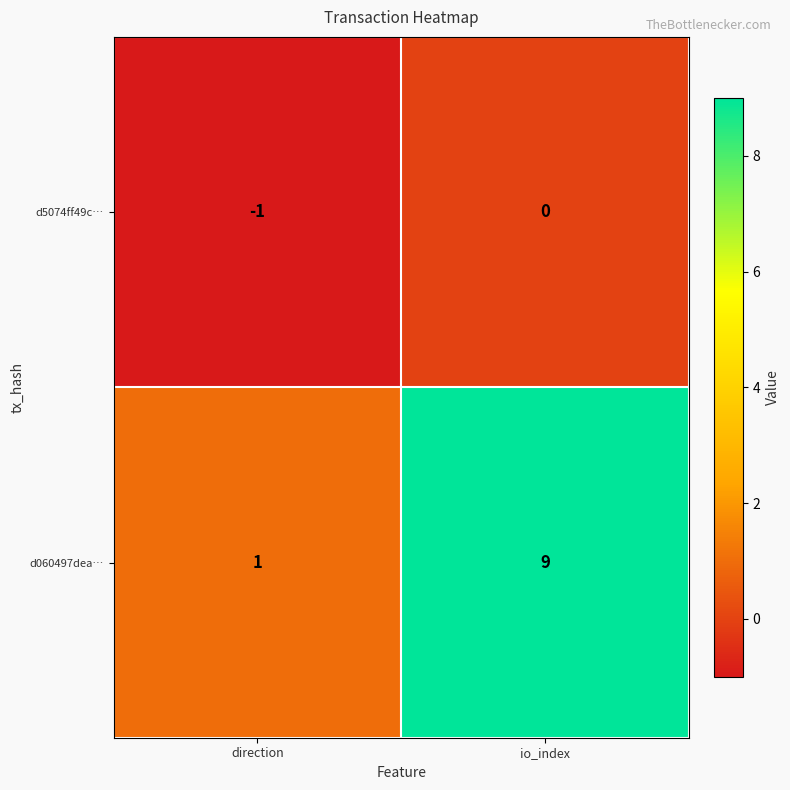

Which series has the largest range (max minus min)?

d060497dea…